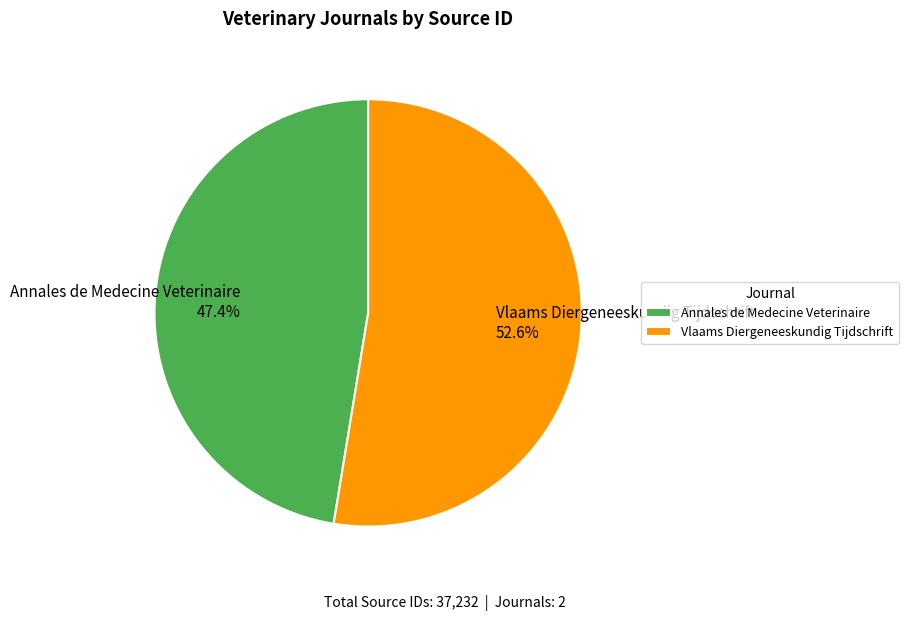

To the nearest percent, what portion does Vlaams Diergeneeskundig Tijdschrift represent?

53%